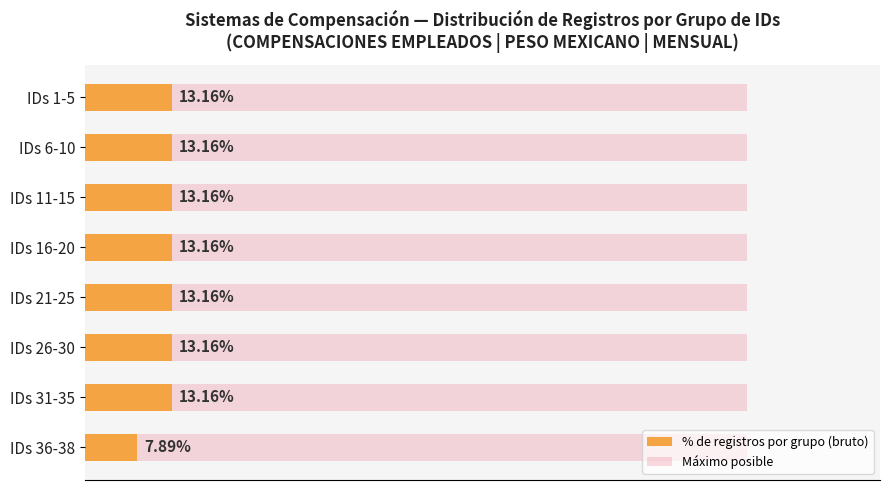

Does the chart contain stacked bars?

No